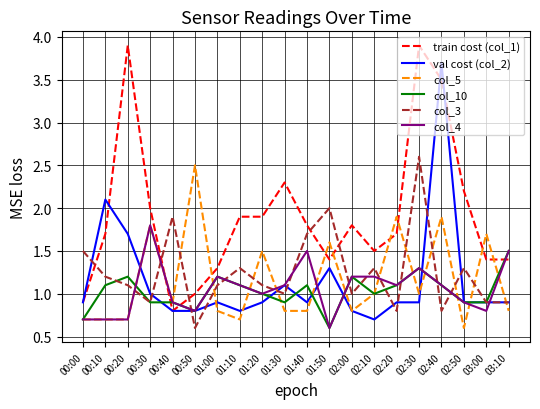

At which category does col_3 reach its first local peak?

00:40